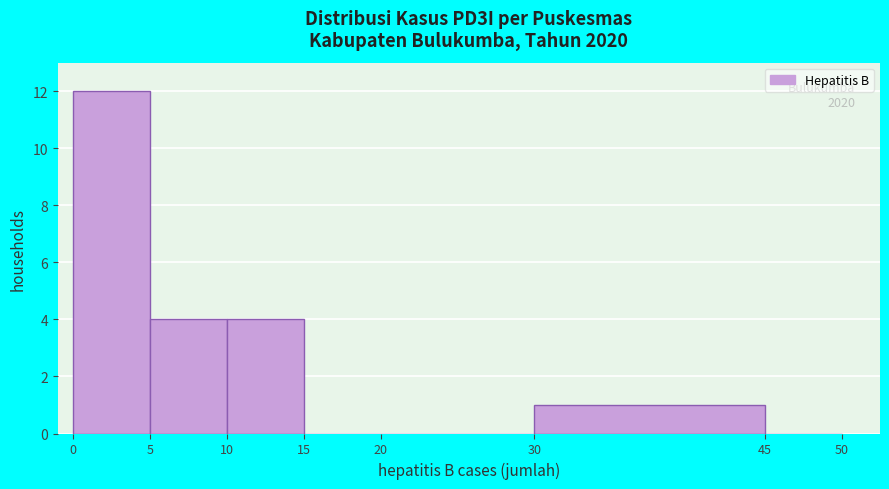

Which range on the x-axis has the tallest bar?

0 to 5